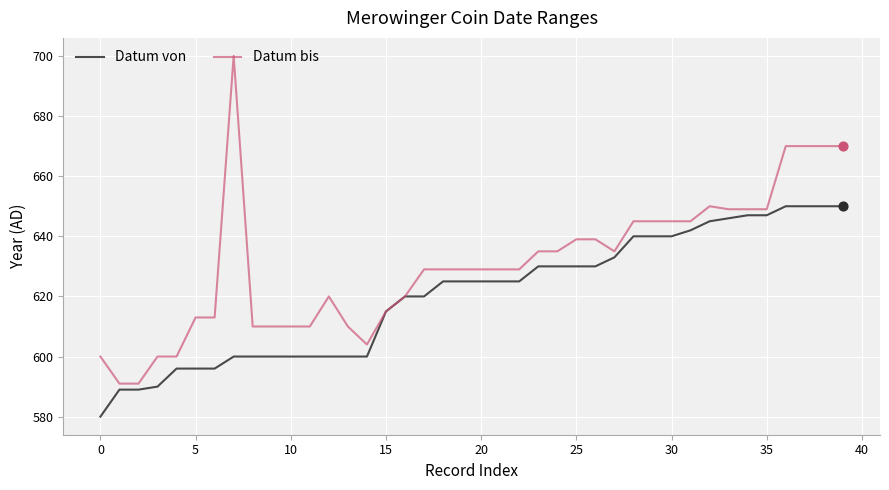

Which series has the largest total across all categories?

Datum bis